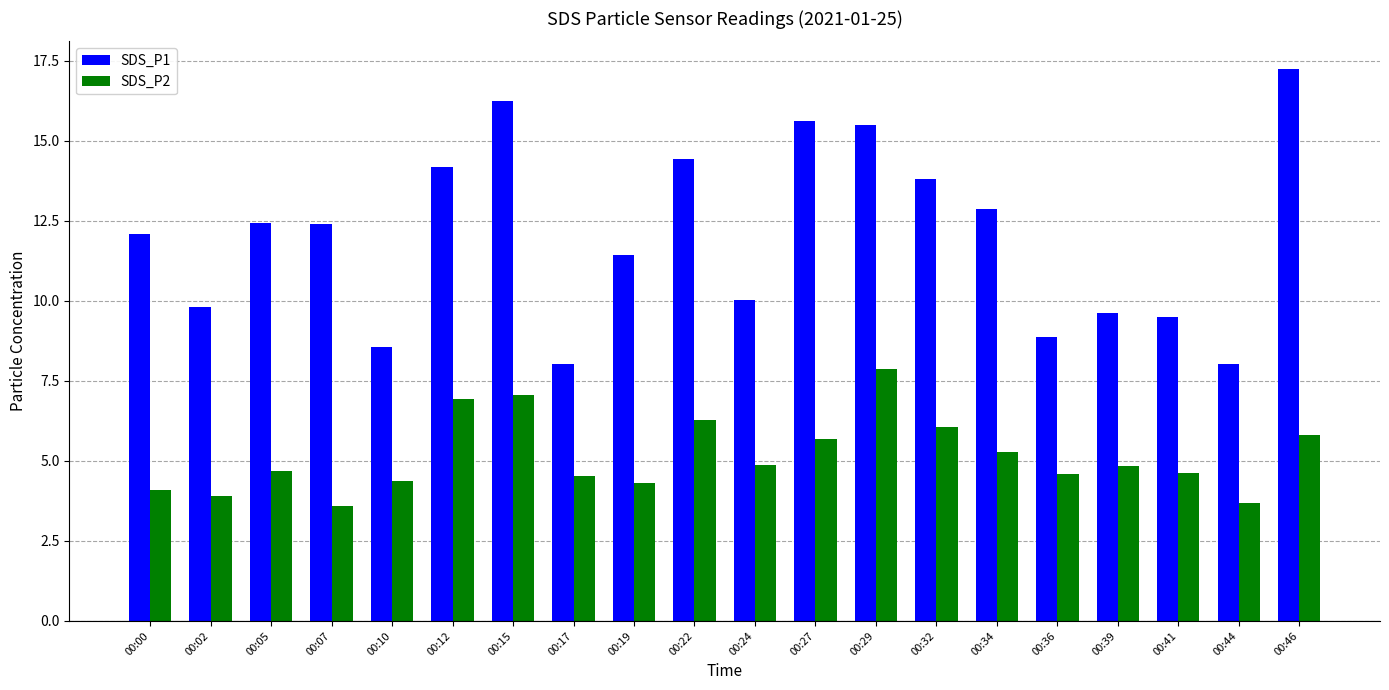

Read the SDS_P2 value at 00:02.

3.9